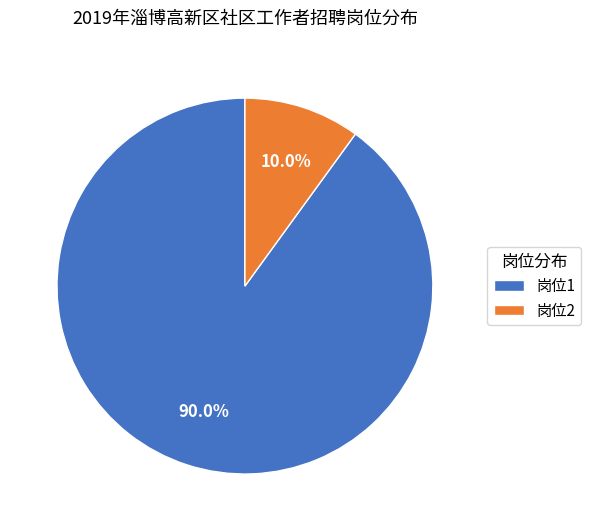

How many segments does this pie chart have?

2